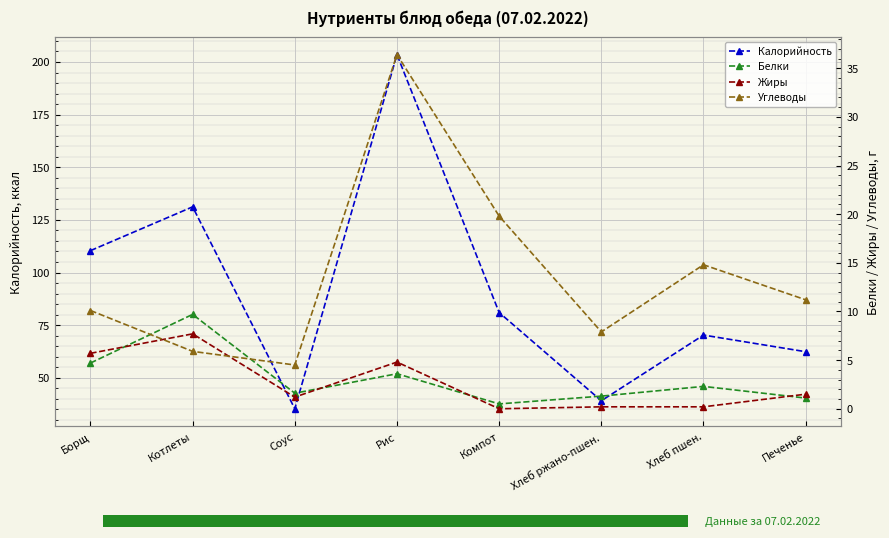

What is the sum of the Калорийность values at Хлеб пшен. and Рис?

273.8